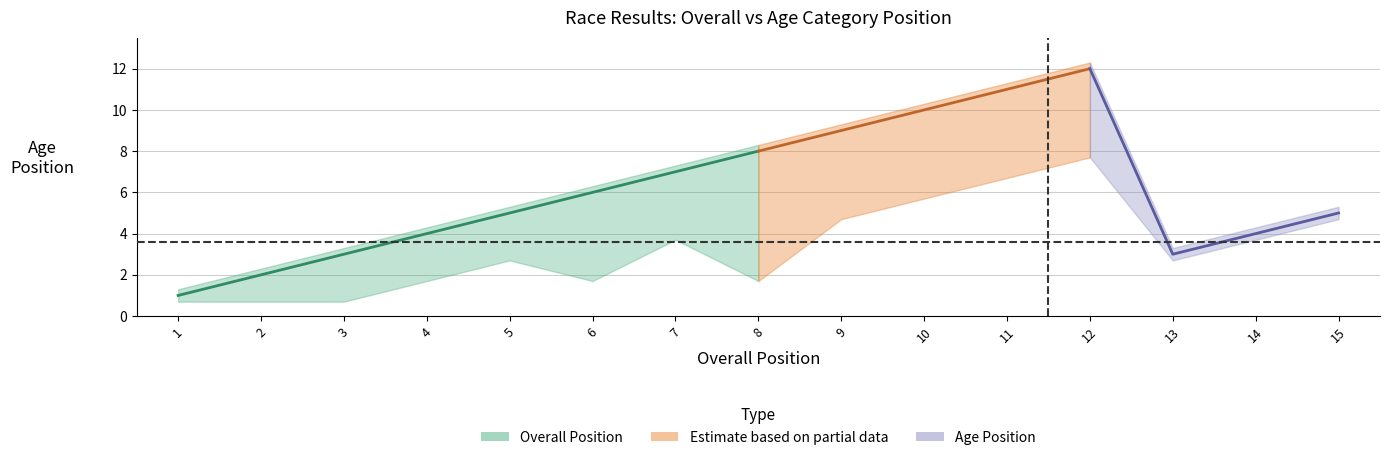

True or false: Overall Position and Age Position intersect in this chart.

False